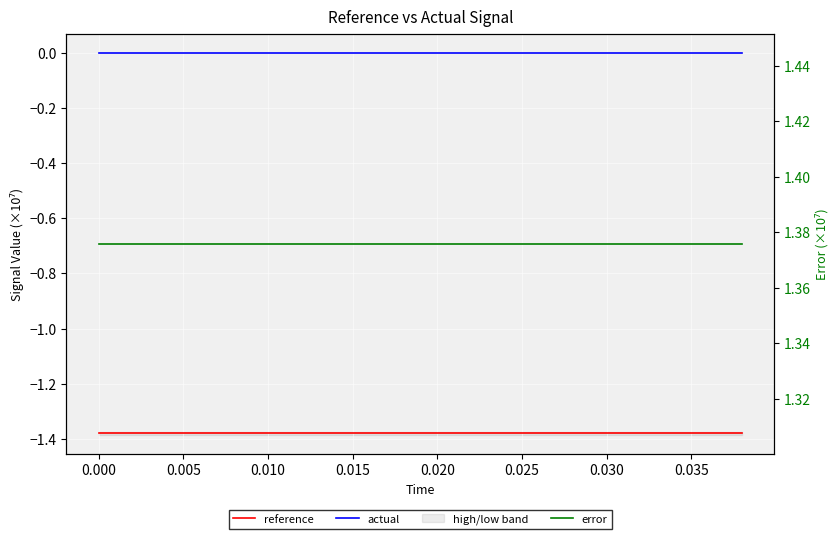

True or false: reference and error cross at least once.

False